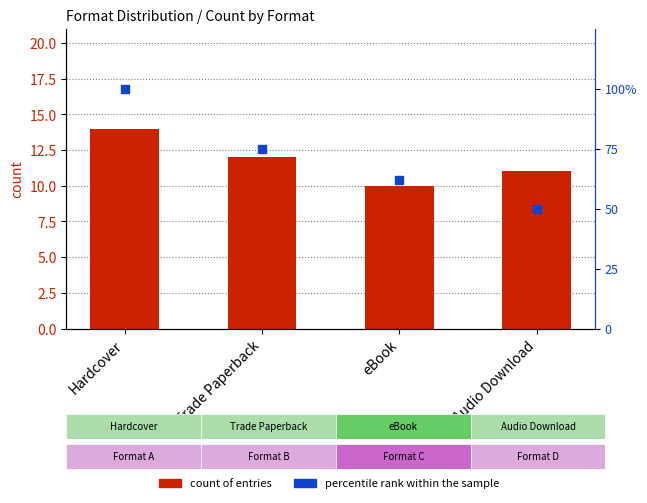

At which category is the sum across all series the highest?

Hardcover